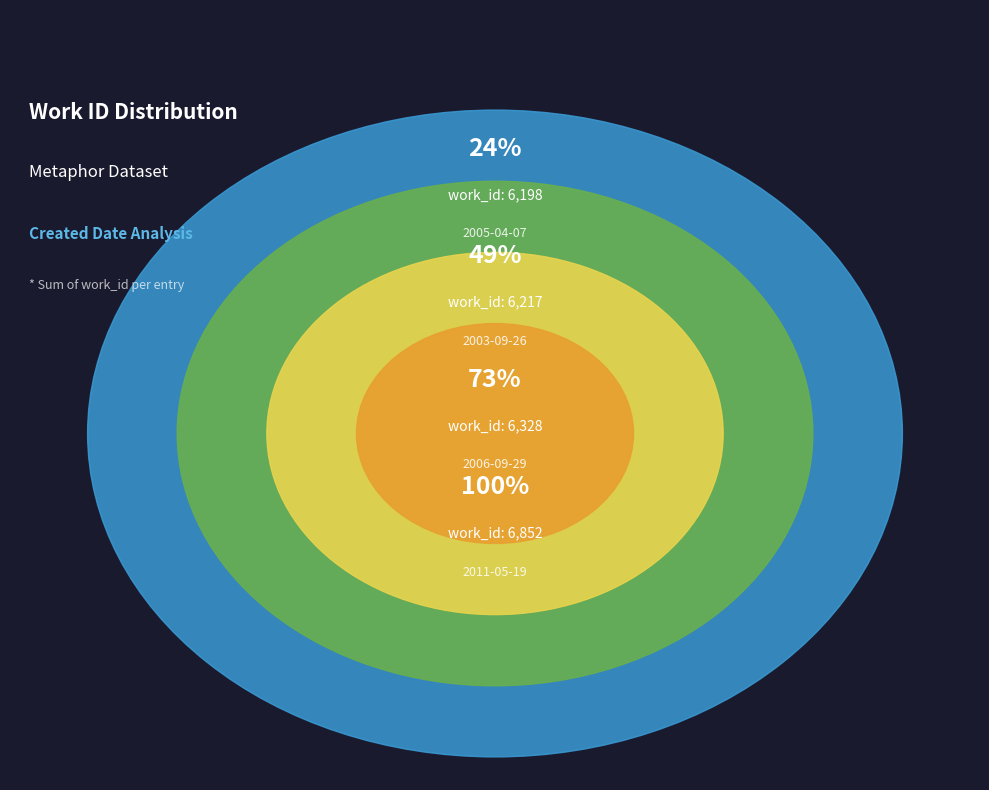

To the nearest percent, what percentage of the pie is 2011-05-19?

27%